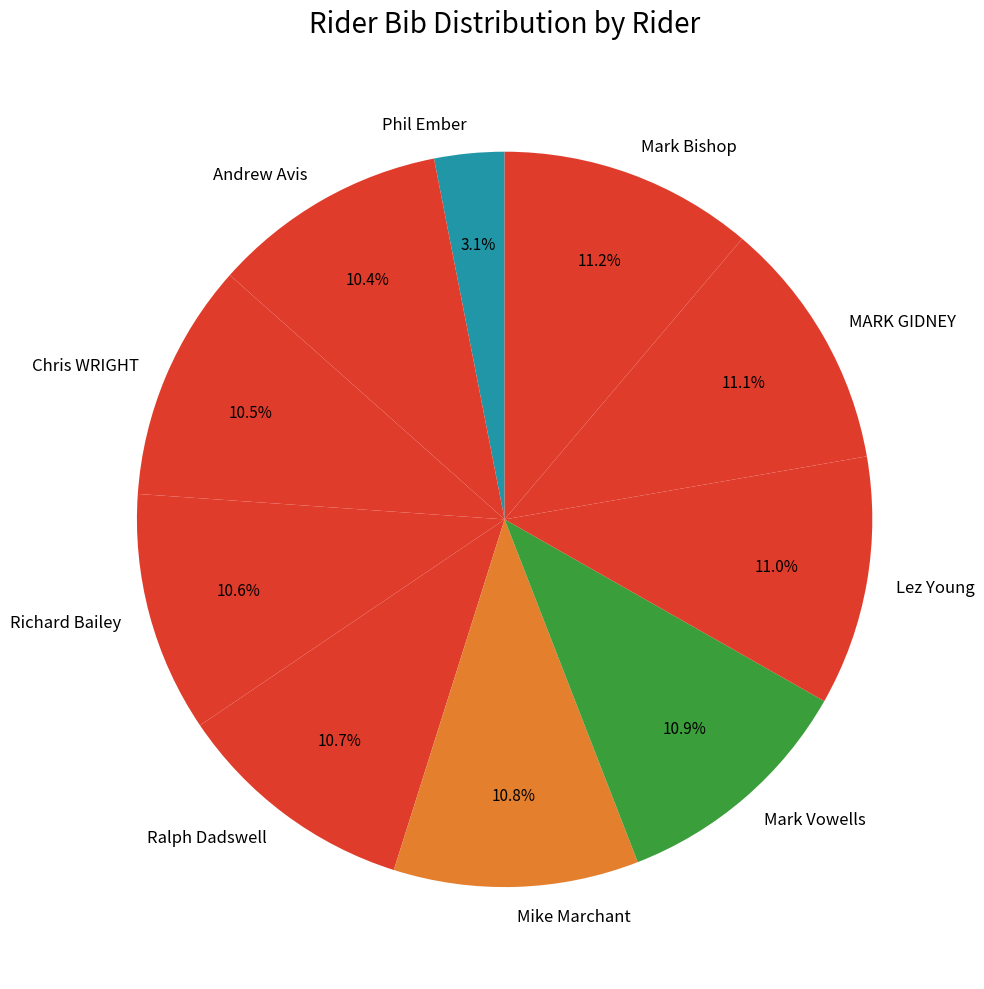

The Mark Bishop slice represents 11% of the pie. True or false?

True